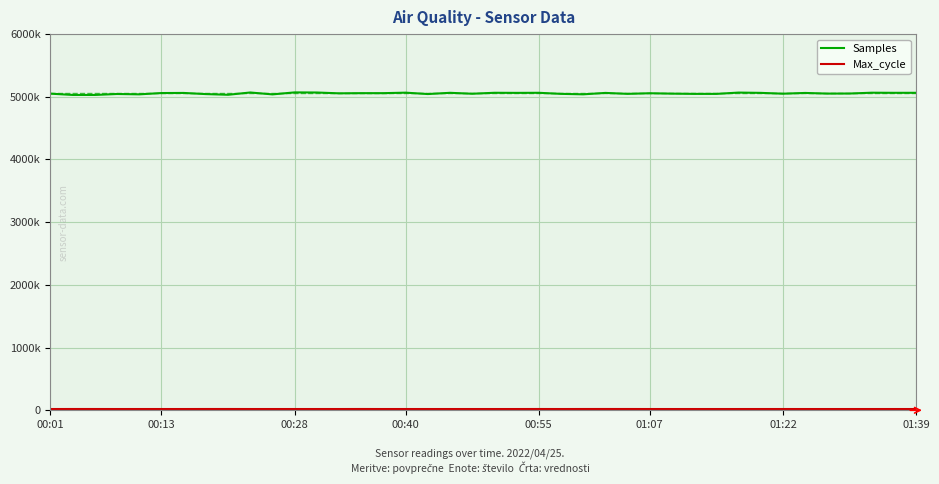

Which series has the widest spread of values?

Samples